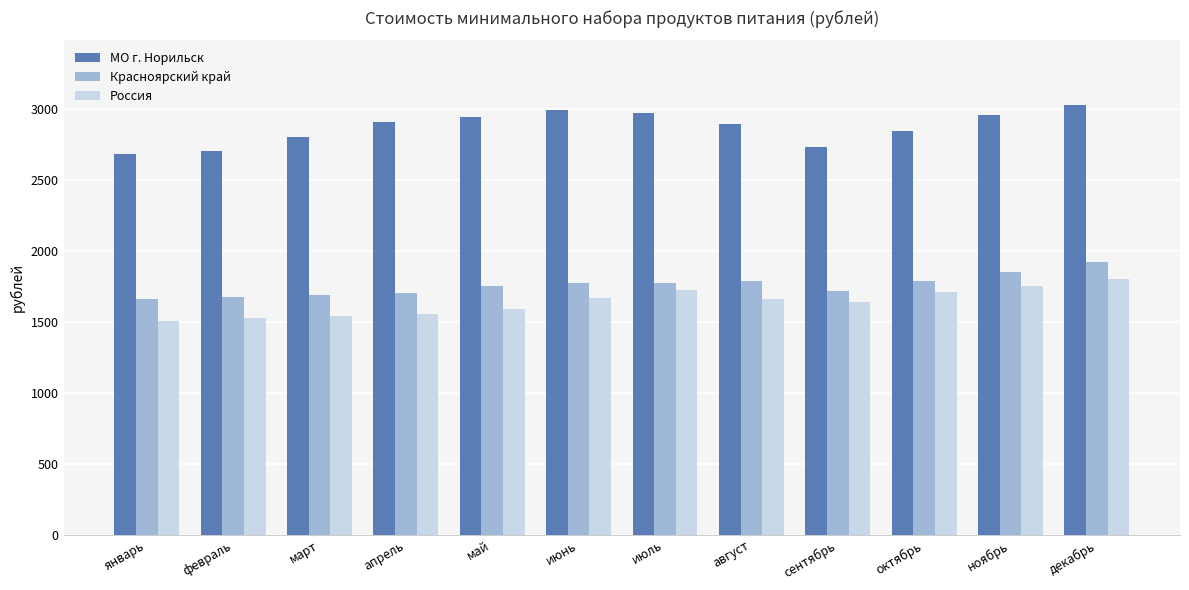

What value does the МО г. Норильск series have at август?

2889.4